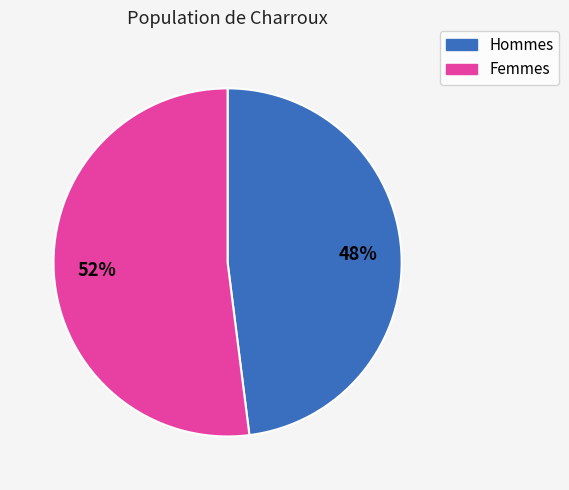

Does any single category account for the majority?

Yes